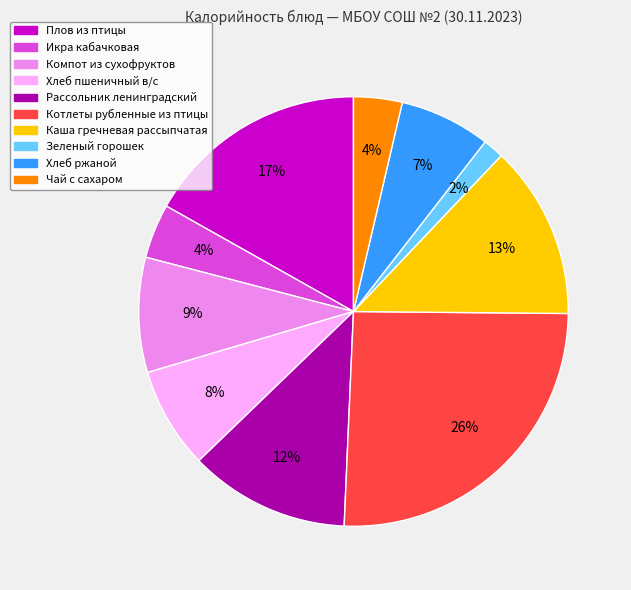

Does any single category account for the majority?

No